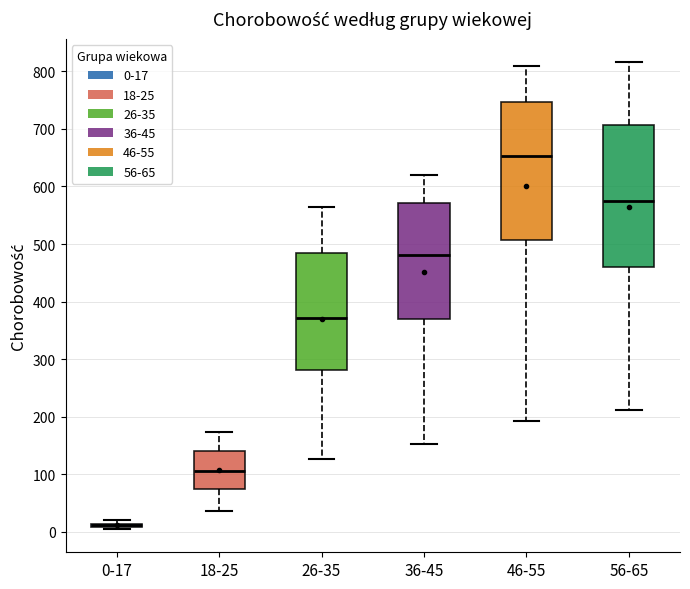

Where does the median line of the box for 46-55 sit on the y-axis? The values are not printed on the chart, so give them approximately, as read against the axis.

650